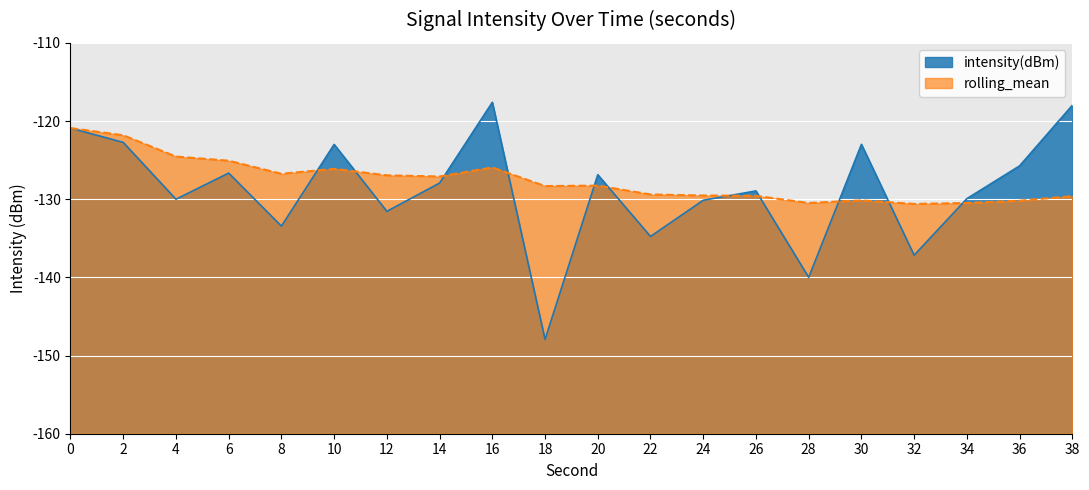

Which series has the widest spread of values?

intensity(dBm)